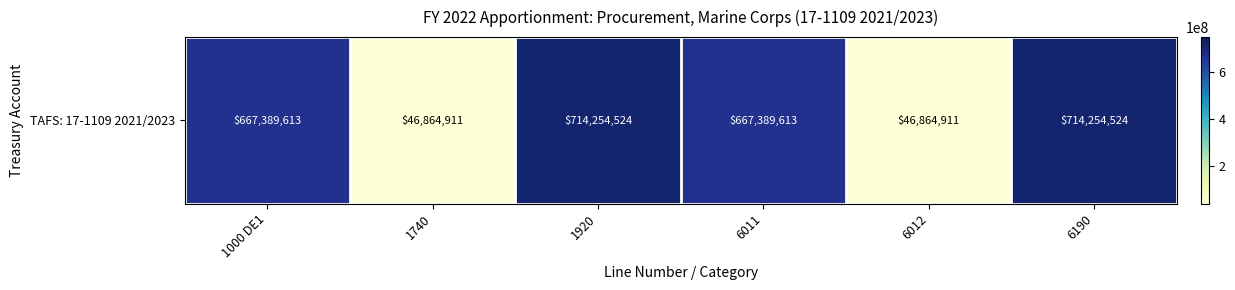

What is the change in value from 1000 DE1 to 6190?

+46864911